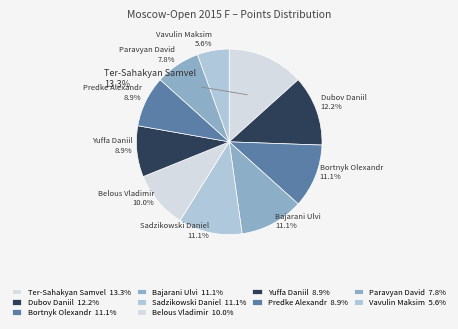

How many slices are in this pie chart?

10